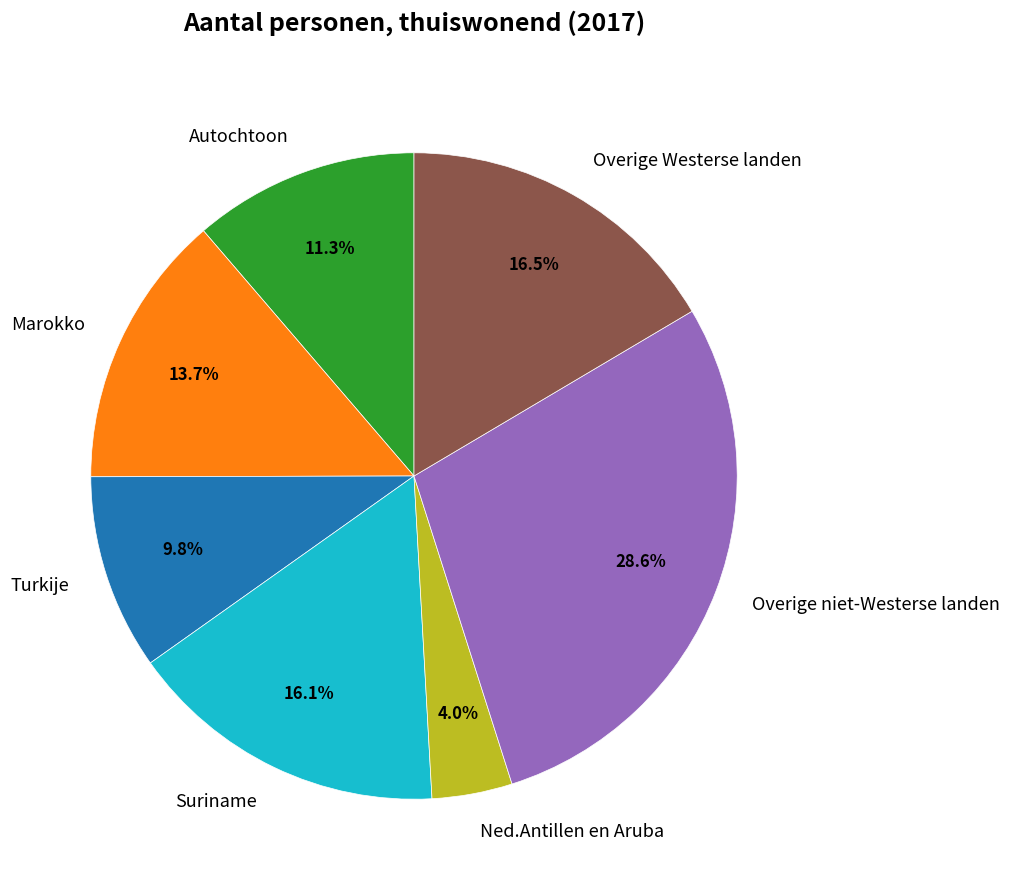

Which slice is the smallest?

Ned.Antillen en Aruba